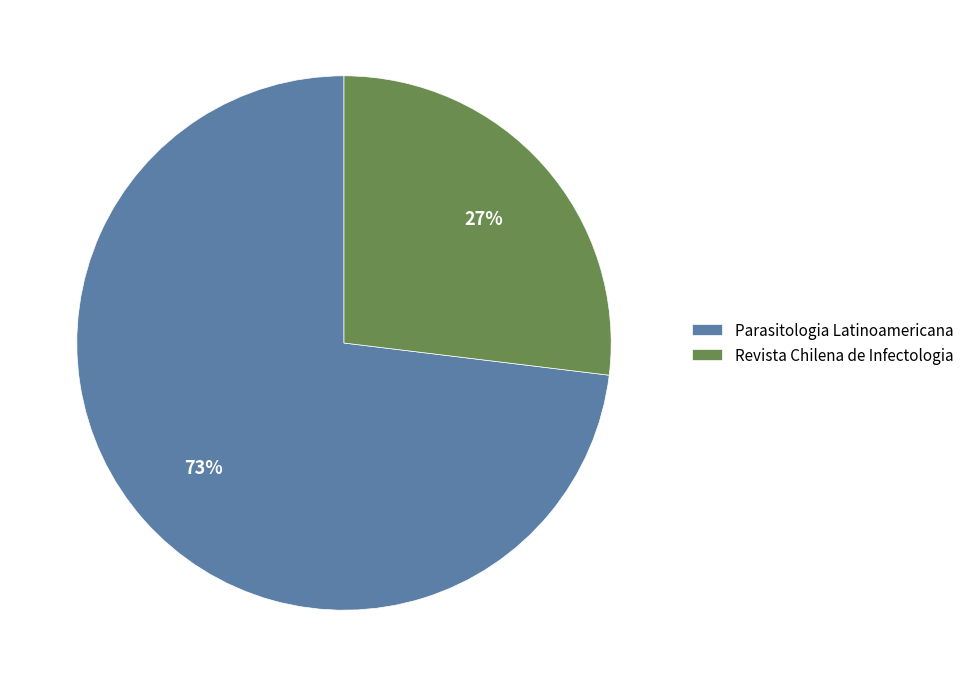

To the nearest percent, what is the combined percentage of Parasitologia Latinoamericana and Revista Chilena de Infectologia?

100%